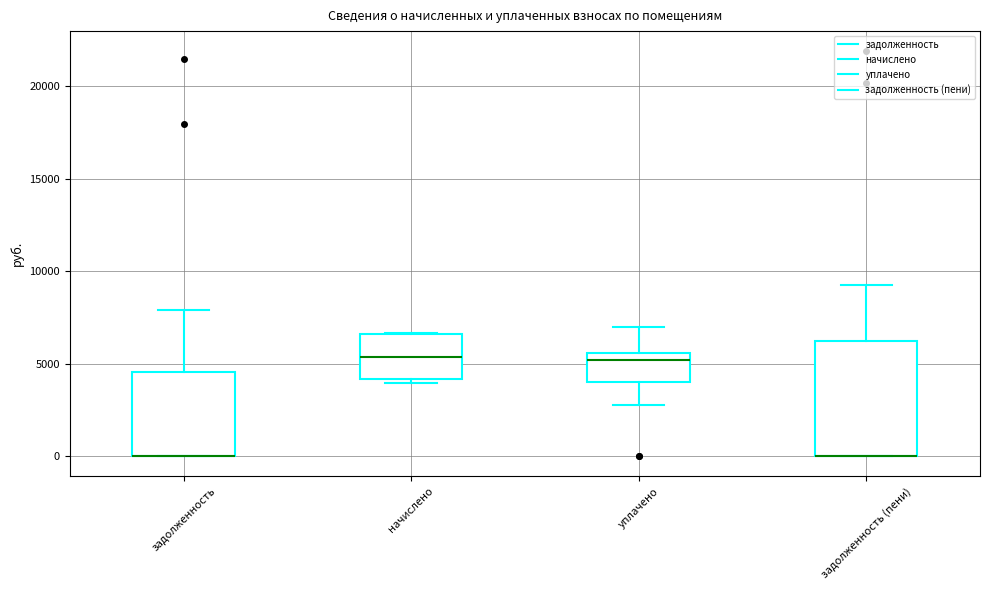

Which box is the tallest, from its lower edge to its upper edge?

задолженность (пени)